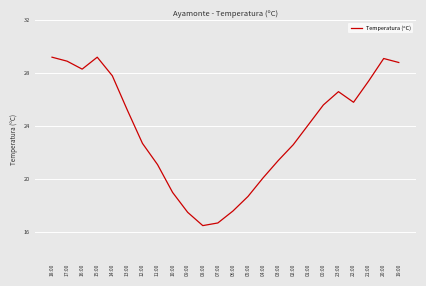

Does the chart display data point markers on the line(s)?

No